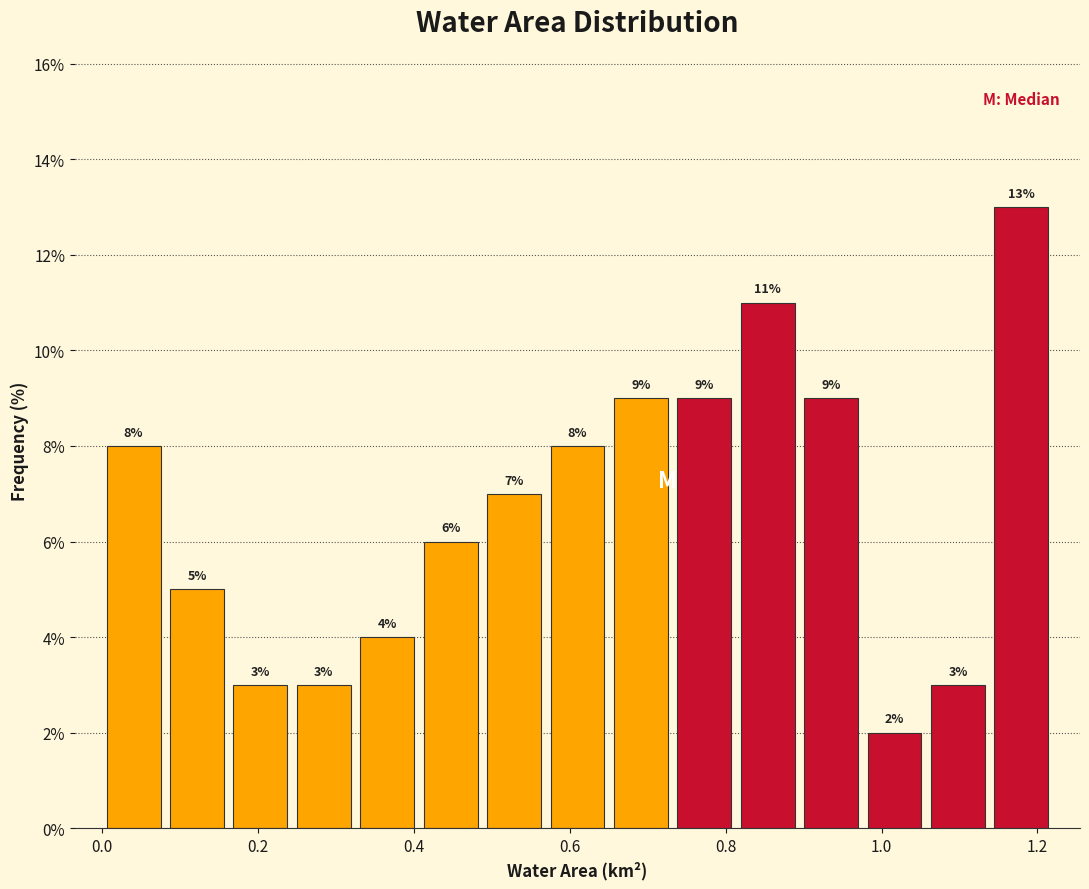

Which range on the x-axis has the tallest bar?

1.14 to 1.22